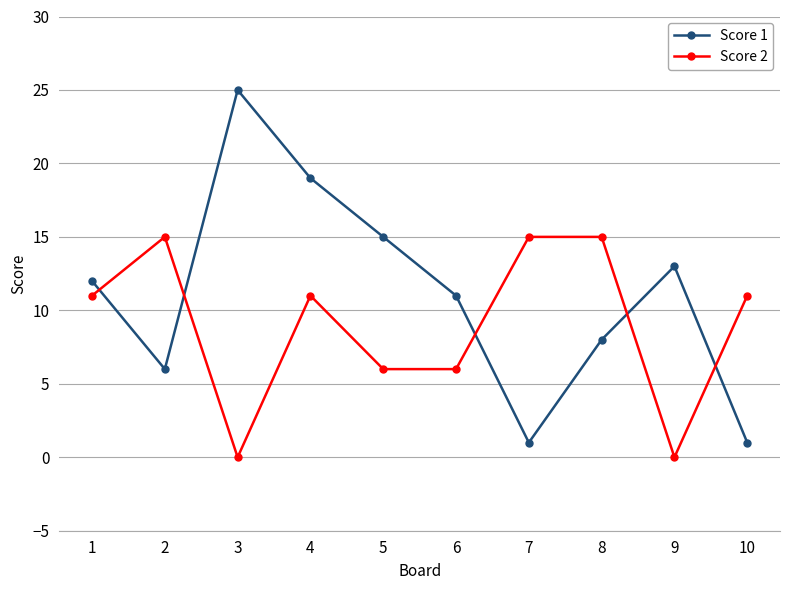

Is the value of Score 1 at 6 greater than the value of Score 2 at 7?

No